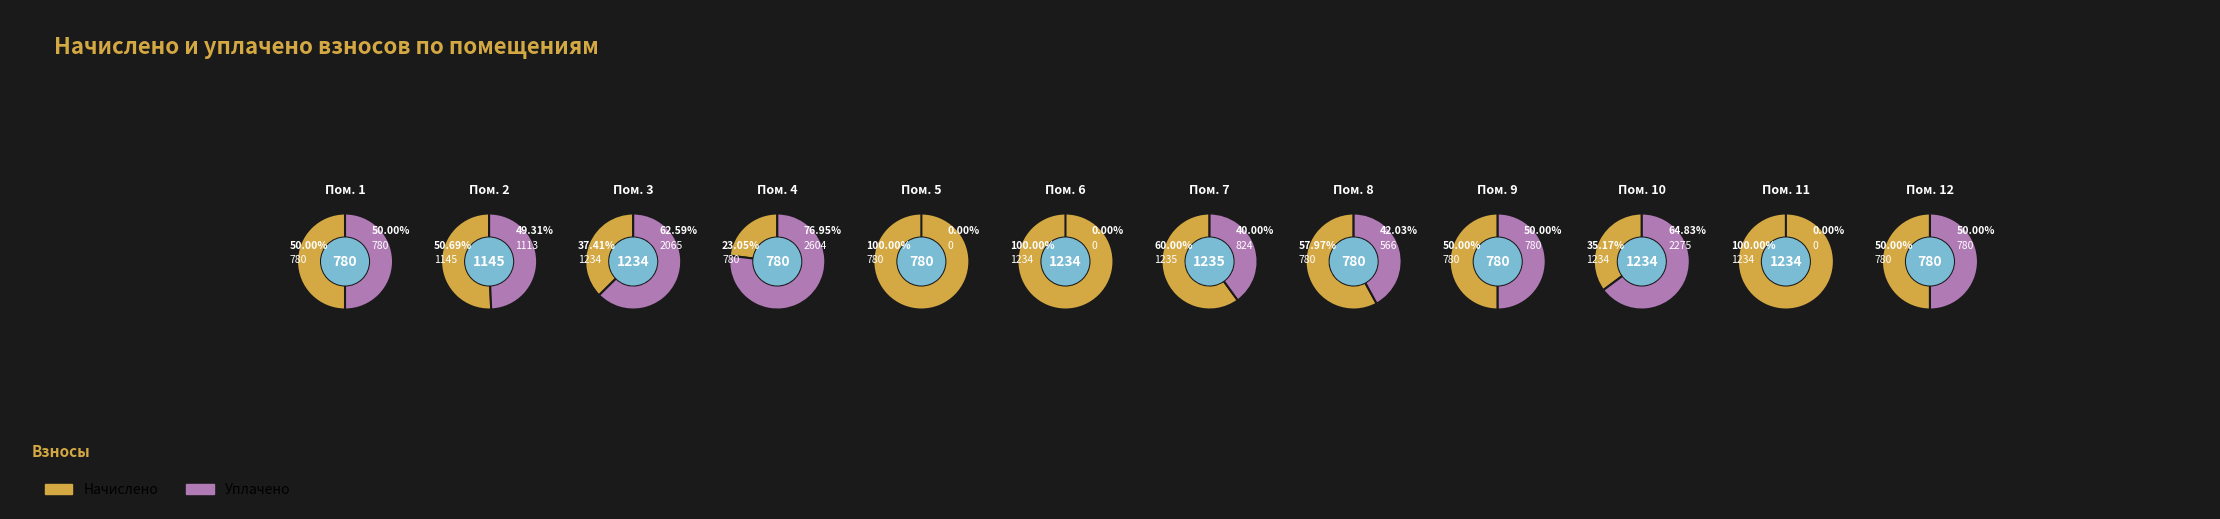

To the nearest percent, what portion does 9 represent?

10%